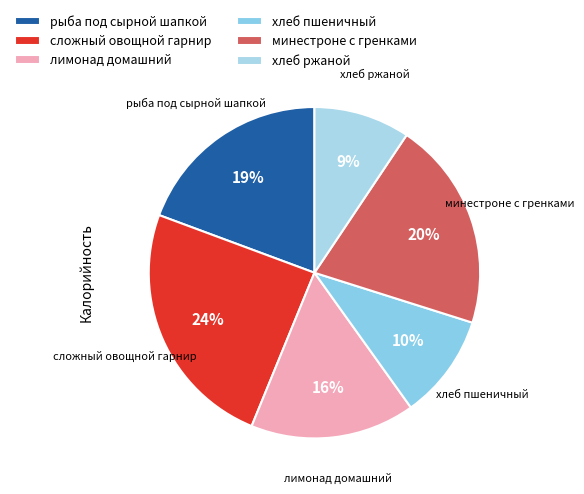

Rank the categories by value from lowest to highest.

хлеб ржаной, хлеб пшеничный, лимонад домашний, рыба под сырной шапкой, минестроне с гренками, сложный овощной гарнир